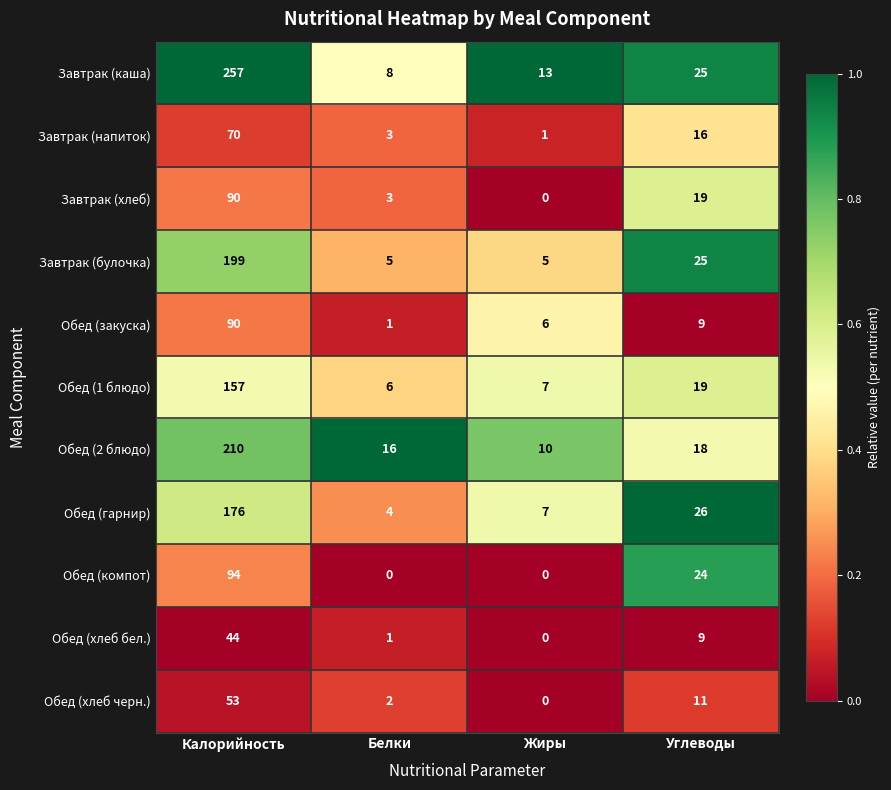

Which series has the largest total across all categories?

Завтрак (каша)